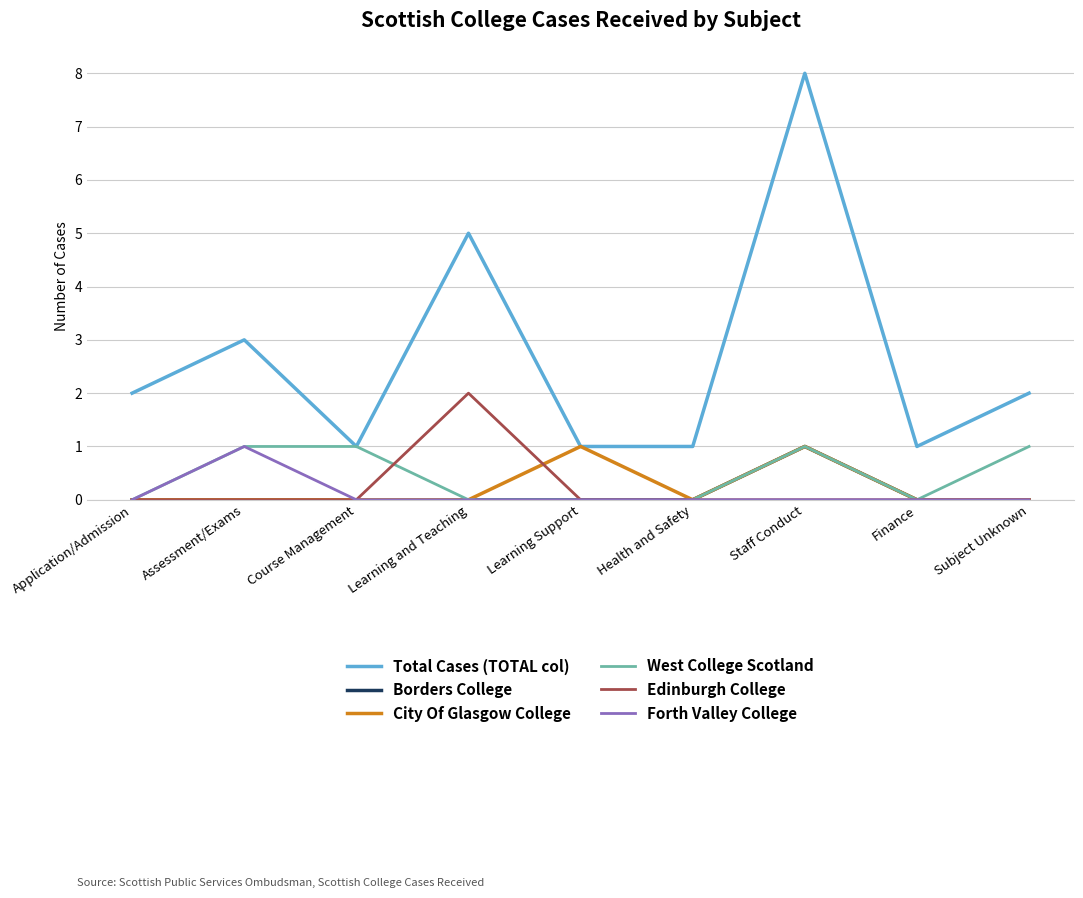

What are all the series names shown in the legend?

Total Cases (TOTAL col), Borders College, City Of Glasgow College, West College Scotland, Edinburgh College, Forth Valley College